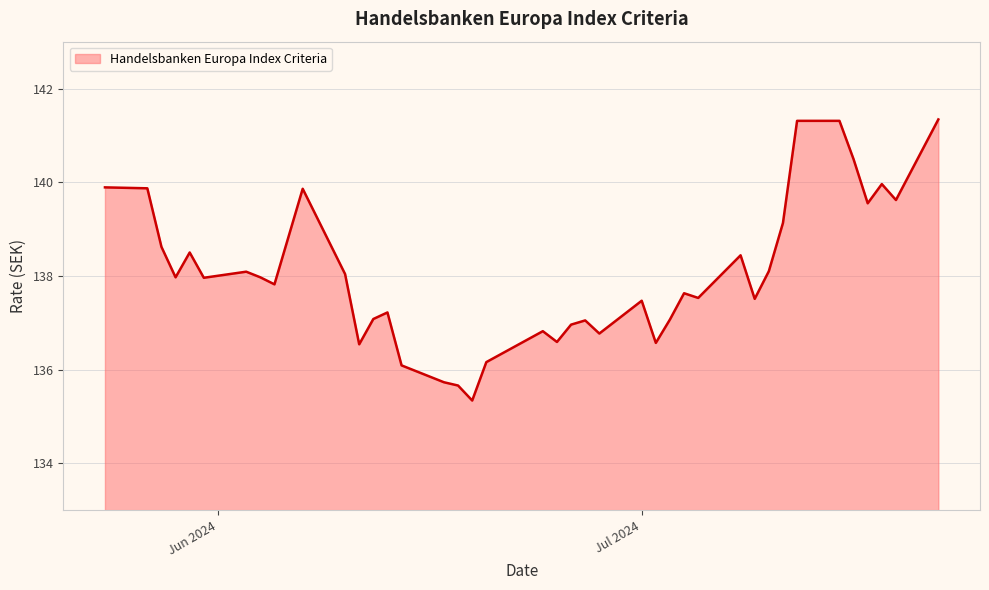

What is the greatest value displayed?

141.3